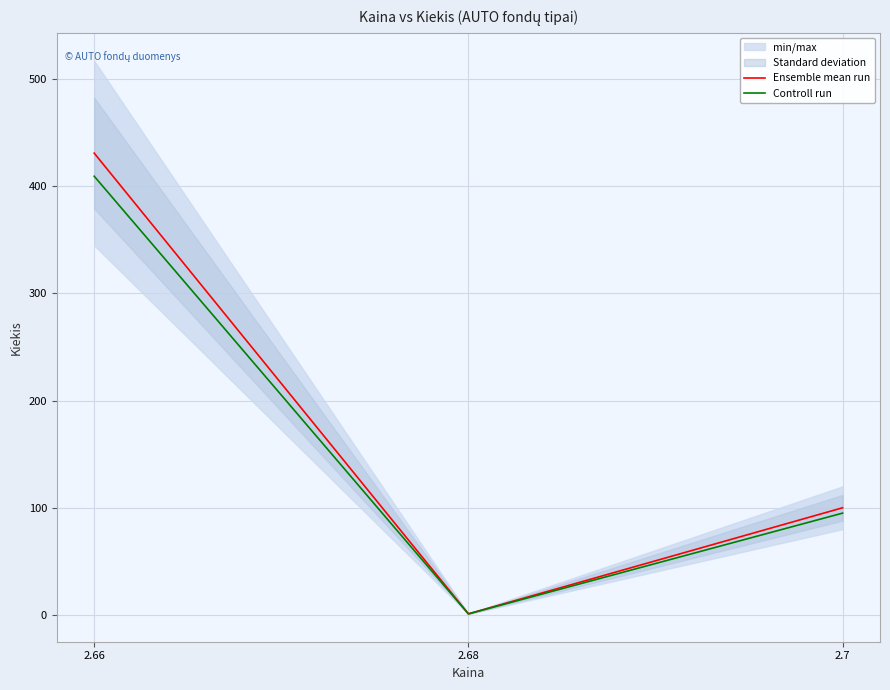

How many data points does each series have?

3